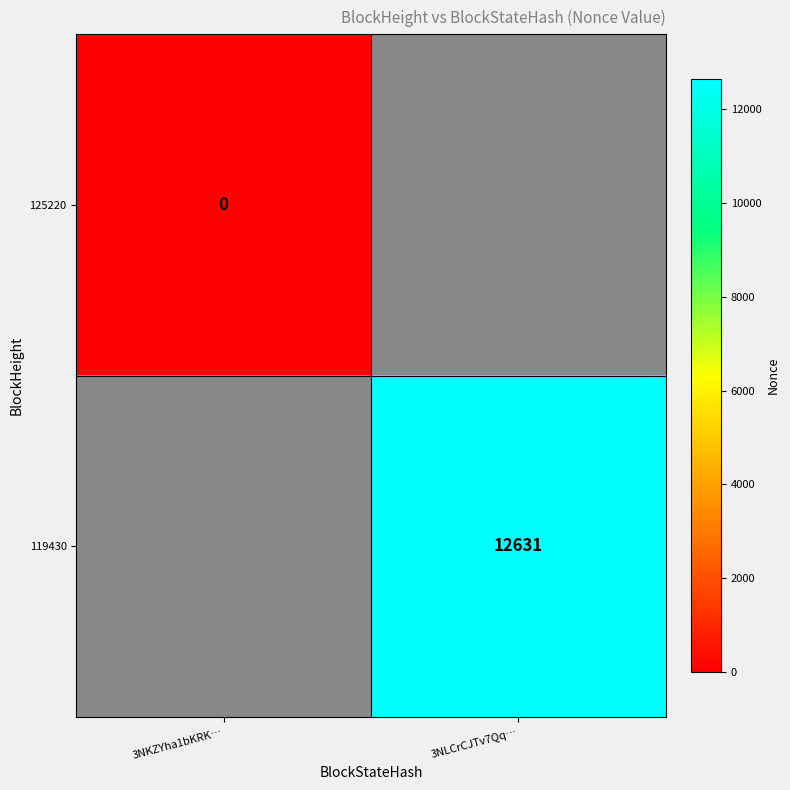

True or false: 119430 has a value of 12631 at 3NLCrCJTv7Qq….

True